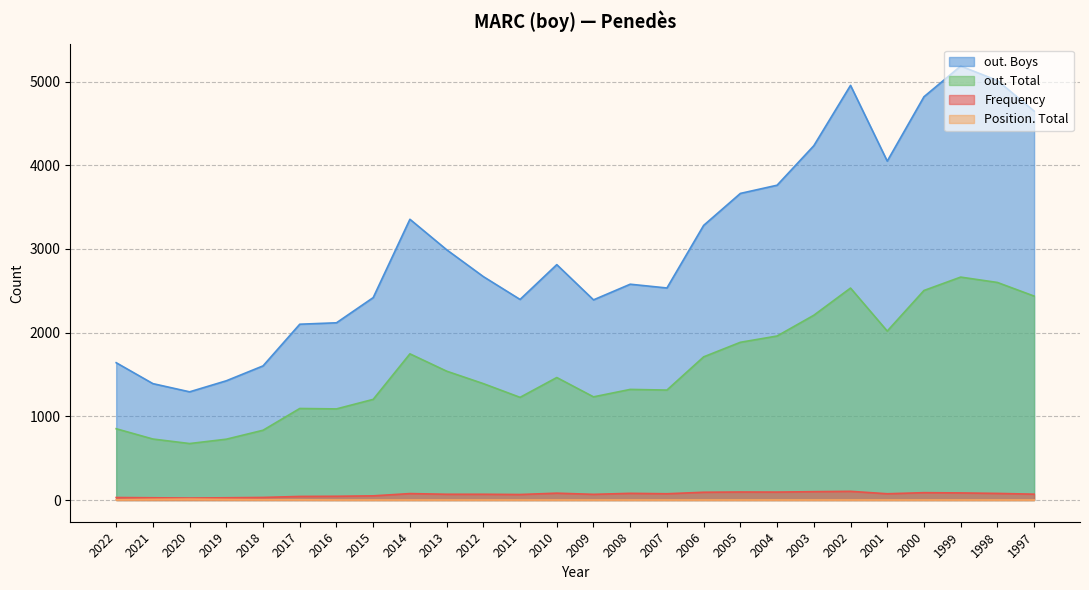

Which has a higher value, 2013 or 2001?

2001